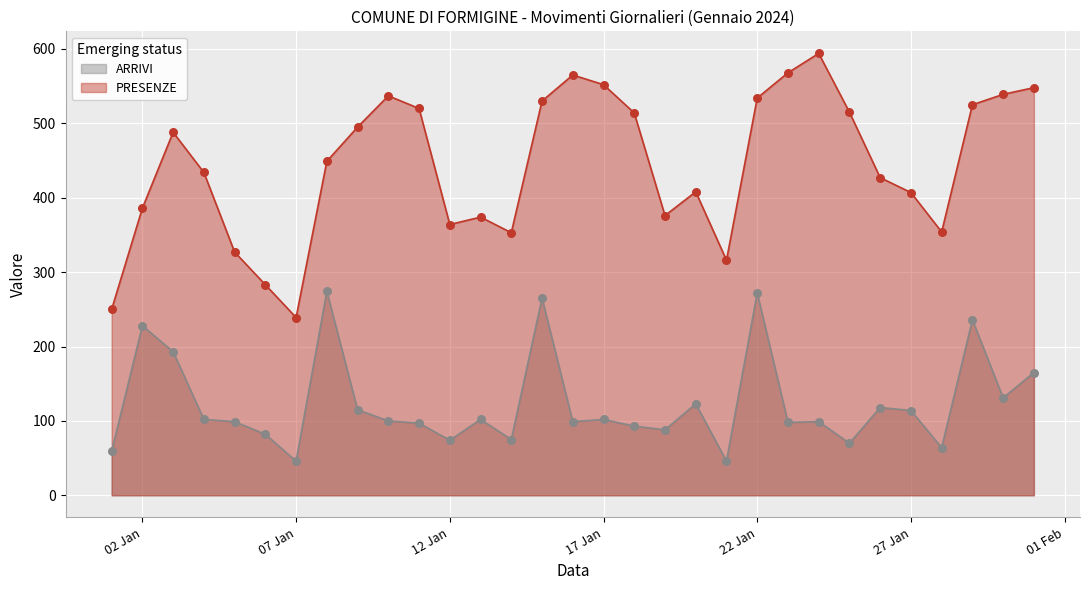

Which series has the largest total across all categories?

PRESENZE